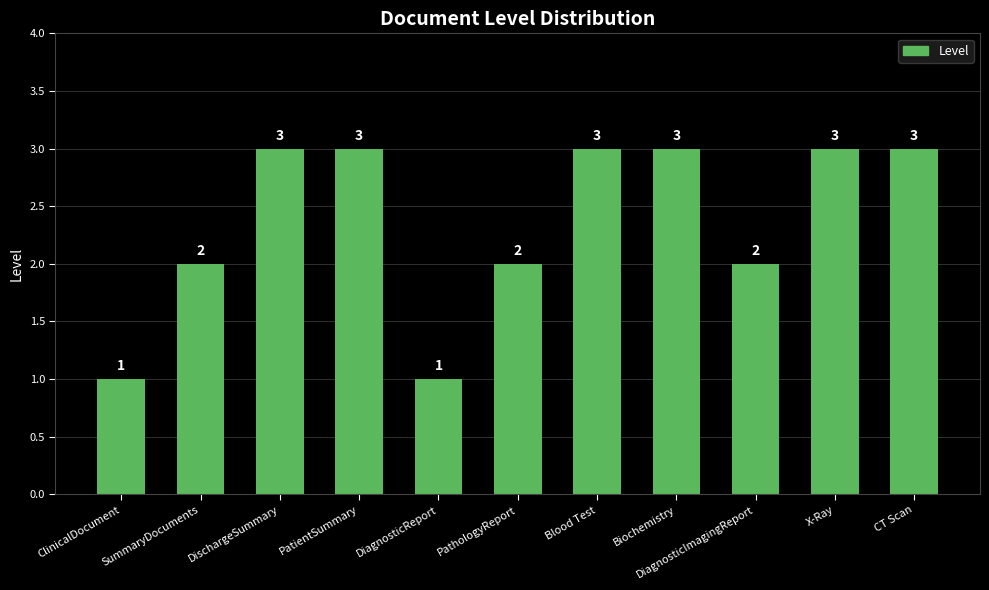

Count the number of categories in the chart.

11